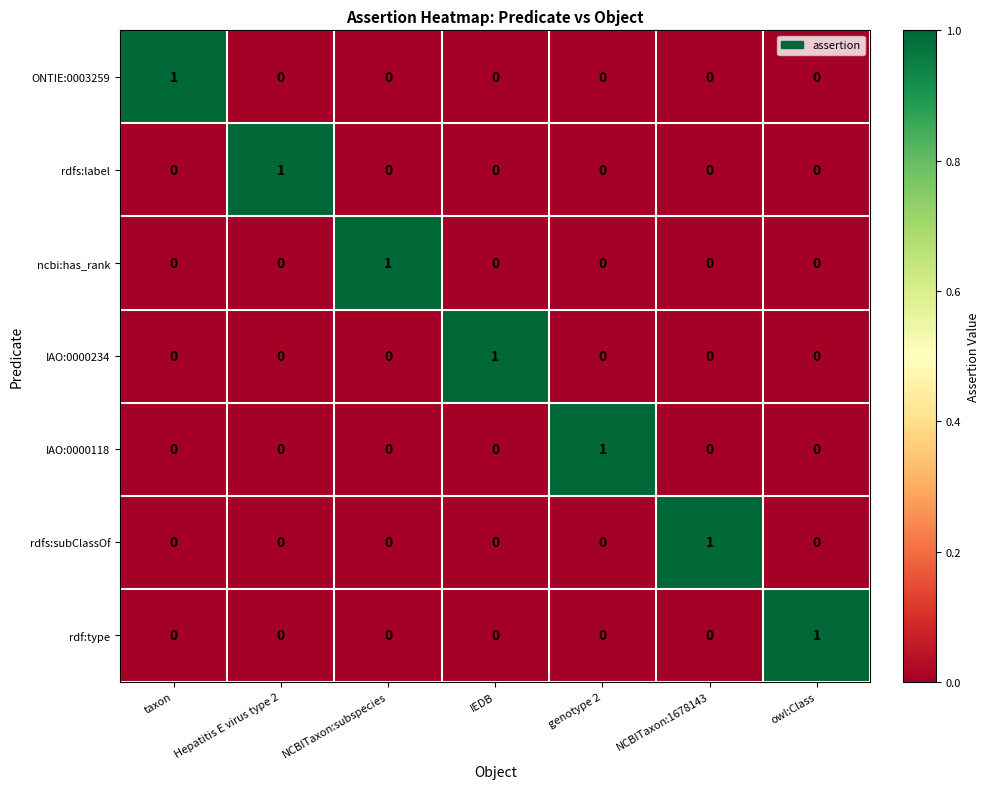

Count the rdfs:label values in the range 0 to 1.

7